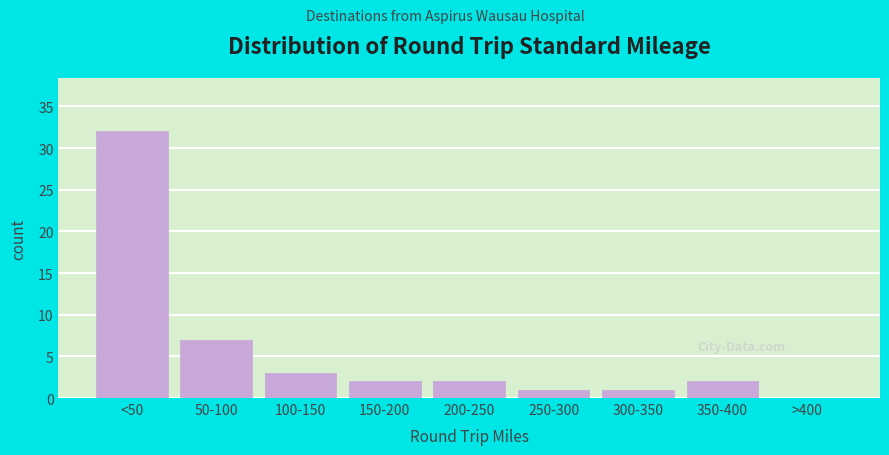

Reading right to left, list all the values displayed in this chart.

>400=0	350-400=2	300-350=1	250-300=1	200-250=2	150-200=2	100-150=3	50-100=7	<50=32